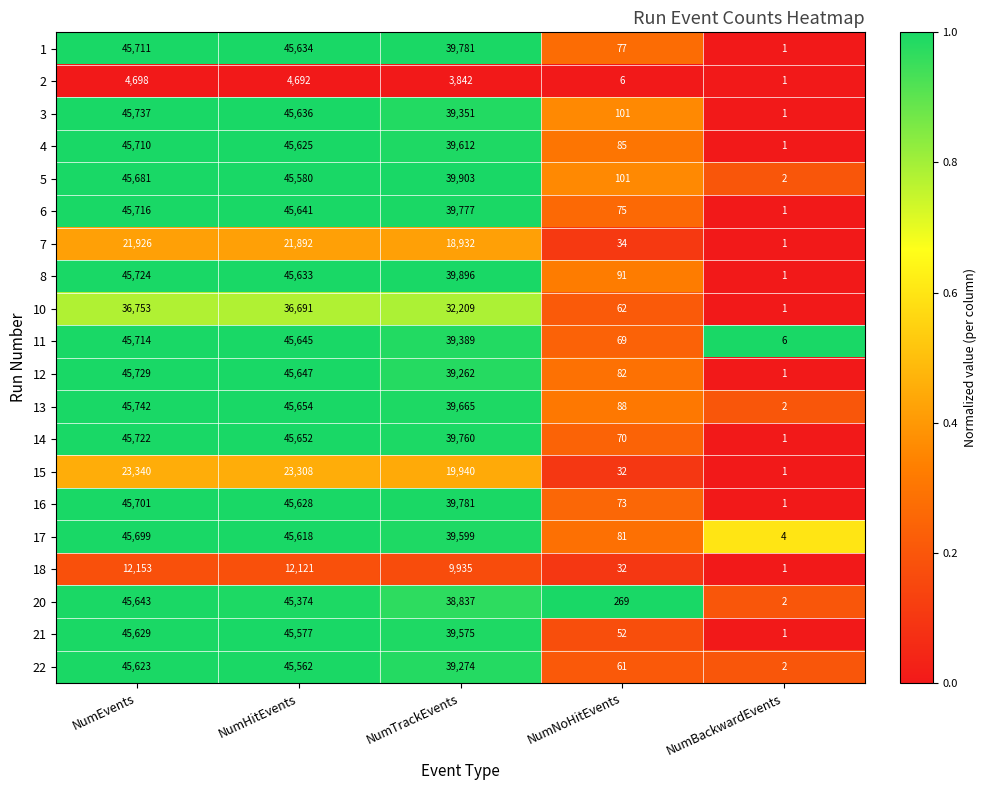

What is the average value of the 17 series?

26200